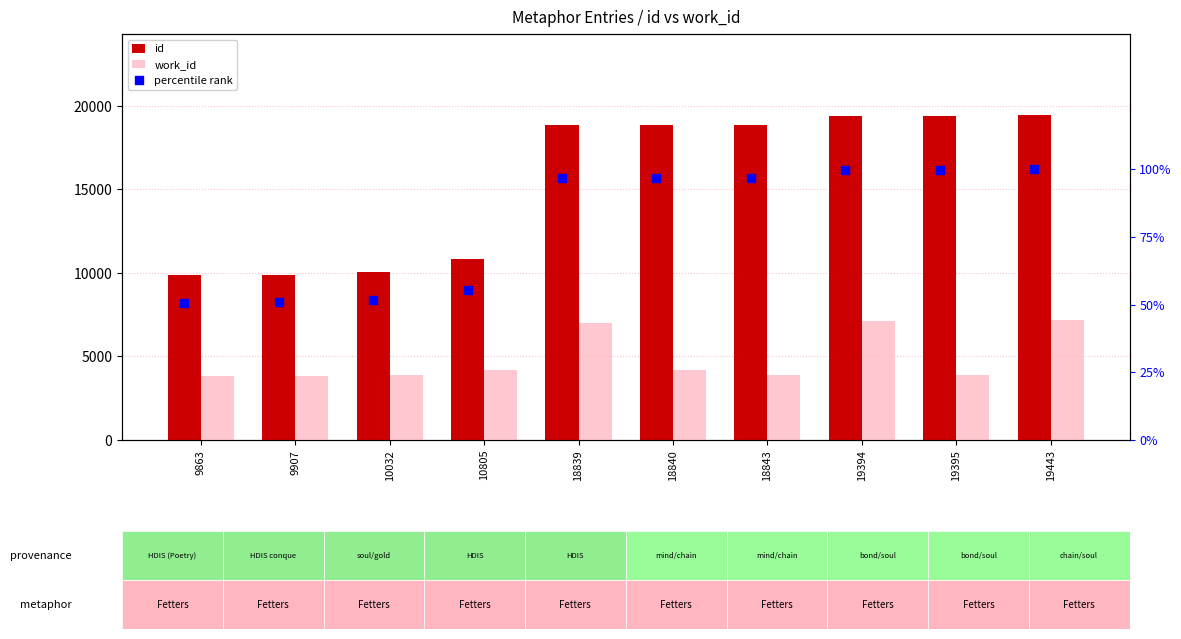

At how many categories does at least one series exceed 3633?

10